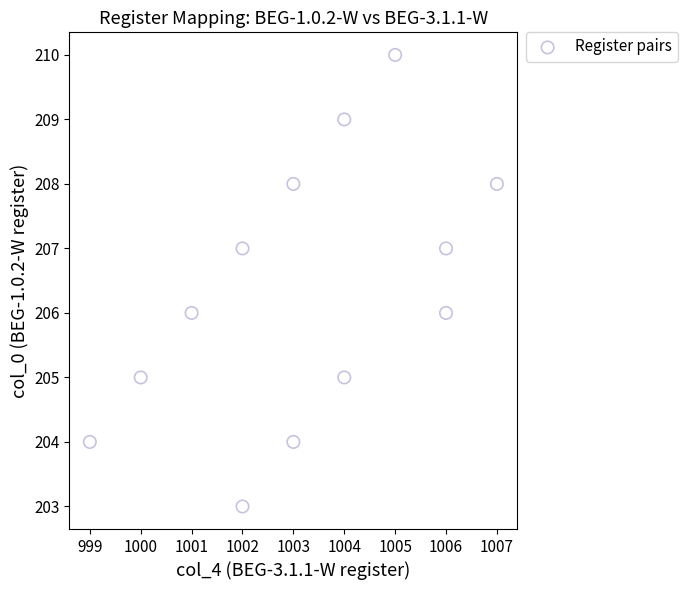

What is the range of Y values (max minus min)?

7